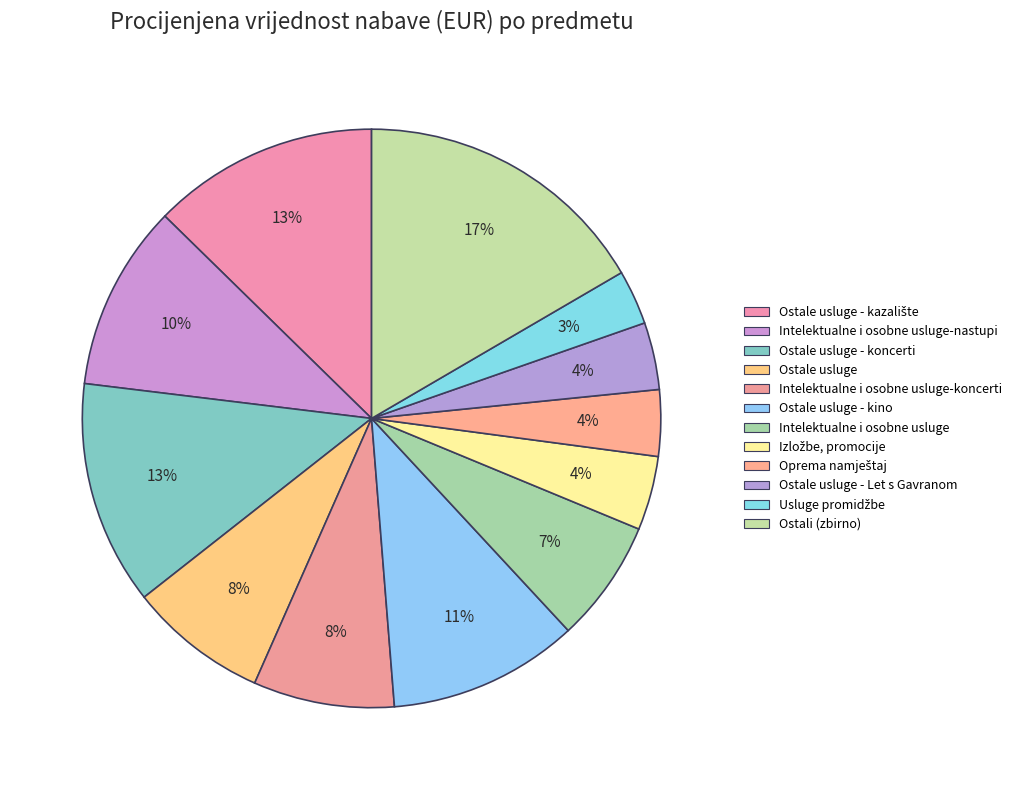

How many segments does this pie chart have?

12